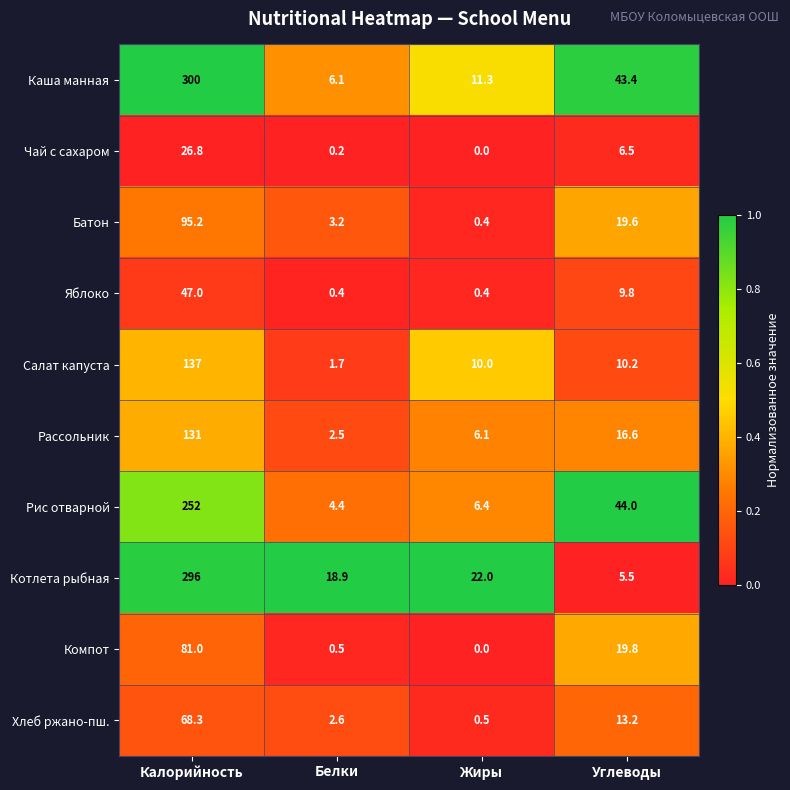

List the labels in order of Котлета рыбная value, largest first.

Калорийность, Жиры, Белки, Углеводы